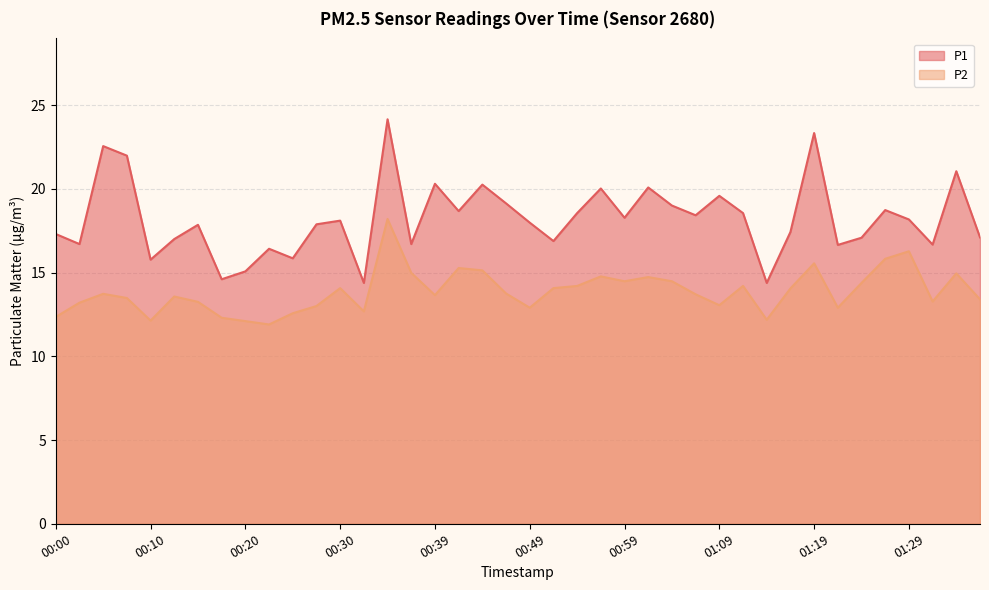

True or false: P1 and P2 cross at least once.

False